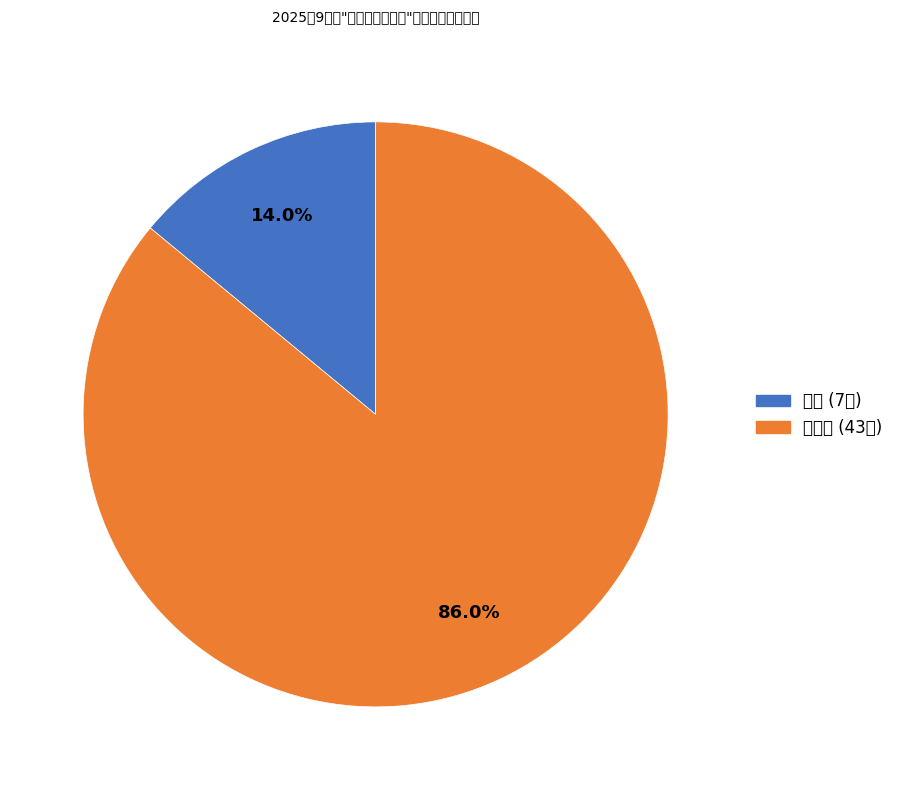

To the nearest percent, what is the difference between the largest and smallest slice percentages?

72%